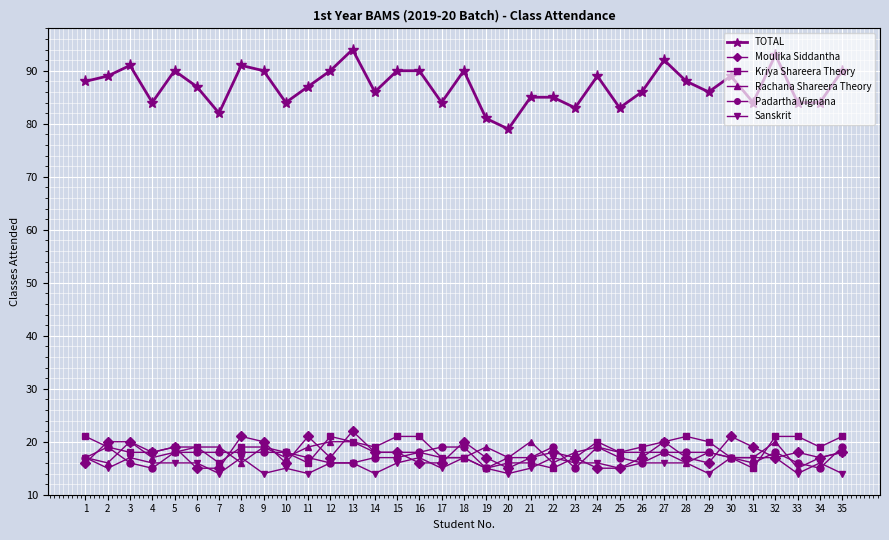

What is the total value across all series at 19?

162